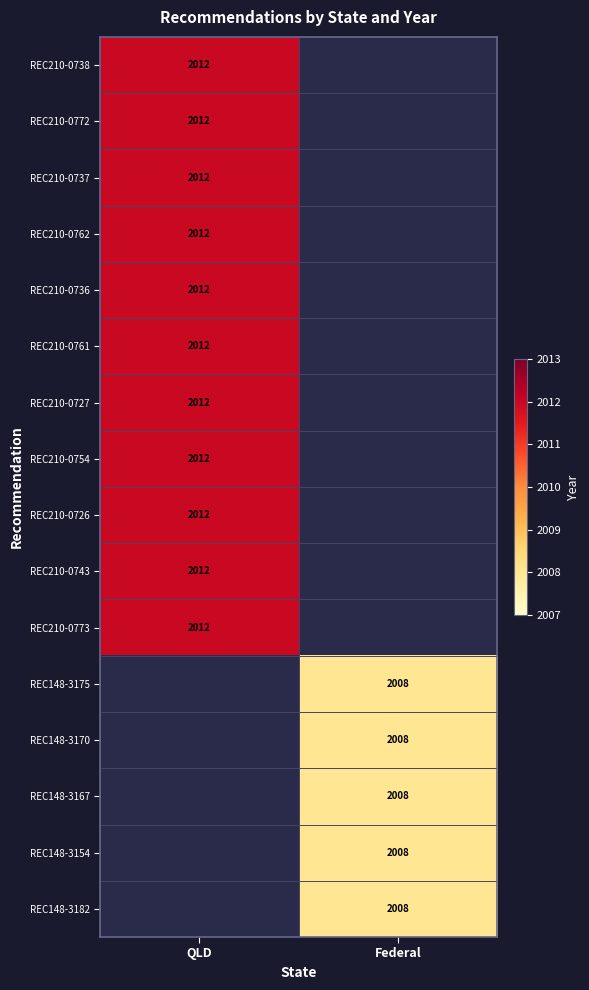

Between Federal and QLD, which is larger?

QLD